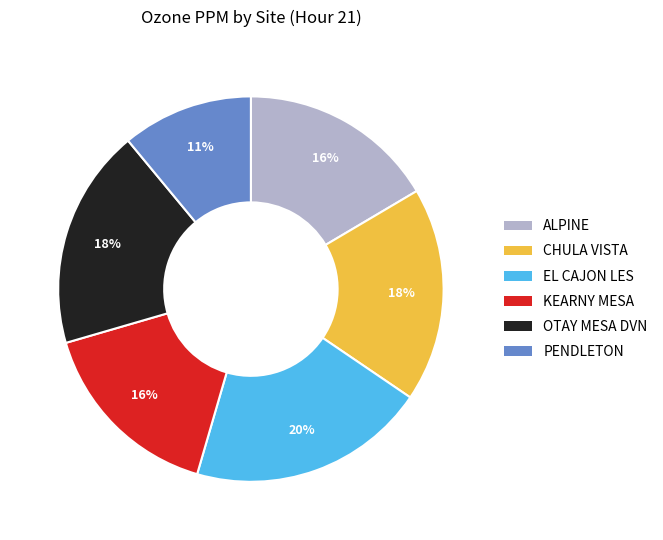

What percentage is the EL CAJON LES slice, to the nearest percent?

20%